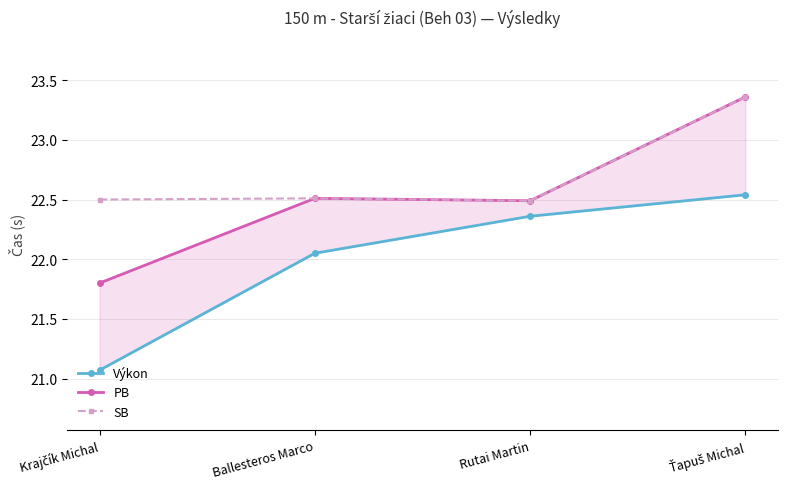

True or false: PB and Výkon intersect in this chart.

False